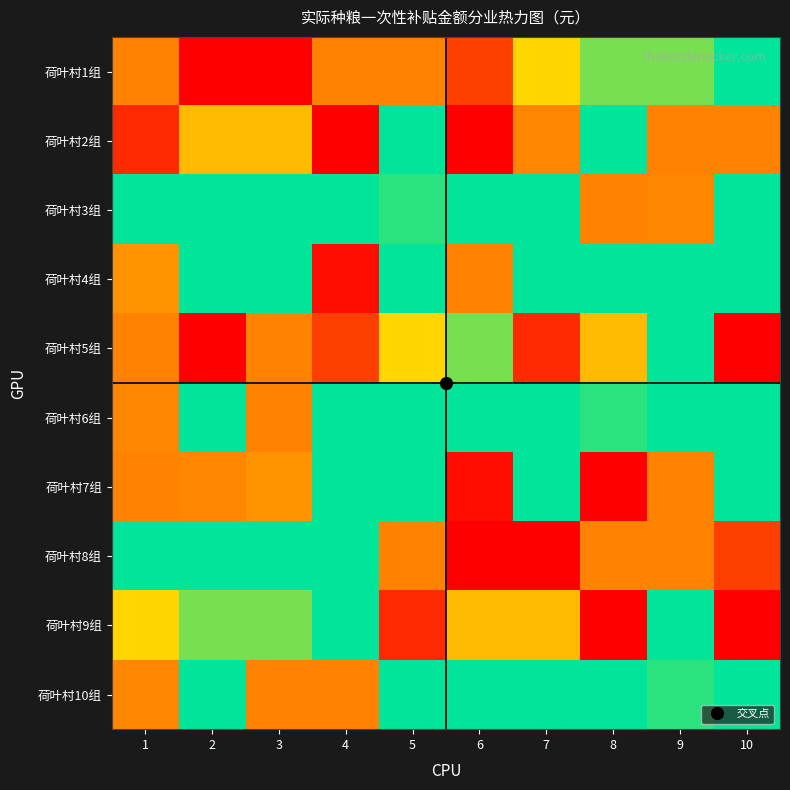

Reading left to right, what are all the values shown in this chart?

荷叶村1组: 1=35.5	2=9.2	3=9.2	4=35.5	5=35.5	6=39.8	7=31.0	8=29.6	9=29.6	10=26.8
荷叶村2组: 1=41.2	2=32.5	3=32.5	4=9.2	5=26.8	6=44.1	7=17.9	8=26.8	9=35.5	10=35.5
荷叶村3组: 1=26.8	2=26.8	3=26.8	4=26.8	5=24.5	6=26.8	7=26.8	8=35.5	9=17.9	10=26.8
荷叶村4组: 1=34.6	2=26.0	3=26.0	4=43.1	5=26.0	6=35.5	7=26.8	8=26.8	9=26.8	10=26.8
荷叶村5组: 1=35.5	2=9.2	3=35.5	4=39.8	5=31.0	6=29.6	7=41.2	8=32.5	9=26.8	10=44.1
荷叶村6组: 1=17.9	2=26.8	3=35.5	4=26.8	5=26.8	6=26.8	7=26.8	8=24.5	9=26.8	10=26.8
荷叶村7组: 1=35.5	2=17.9	3=34.6	4=26.0	5=26.0	6=43.1	7=26.0	8=9.2	9=35.5	10=26.8
荷叶村8组: 1=26.8	2=26.8	3=26.8	4=26.8	5=35.5	6=9.2	7=9.2	8=35.5	9=35.5	10=39.8
荷叶村9组: 1=31.0	2=29.6	3=29.6	4=26.8	5=41.2	6=32.5	7=32.5	8=9.2	9=26.8	10=44.1
荷叶村10组: 1=17.9	2=26.8	3=35.5	4=35.5	5=26.8	6=26.8	7=26.8	8=26.8	9=24.5	10=26.8